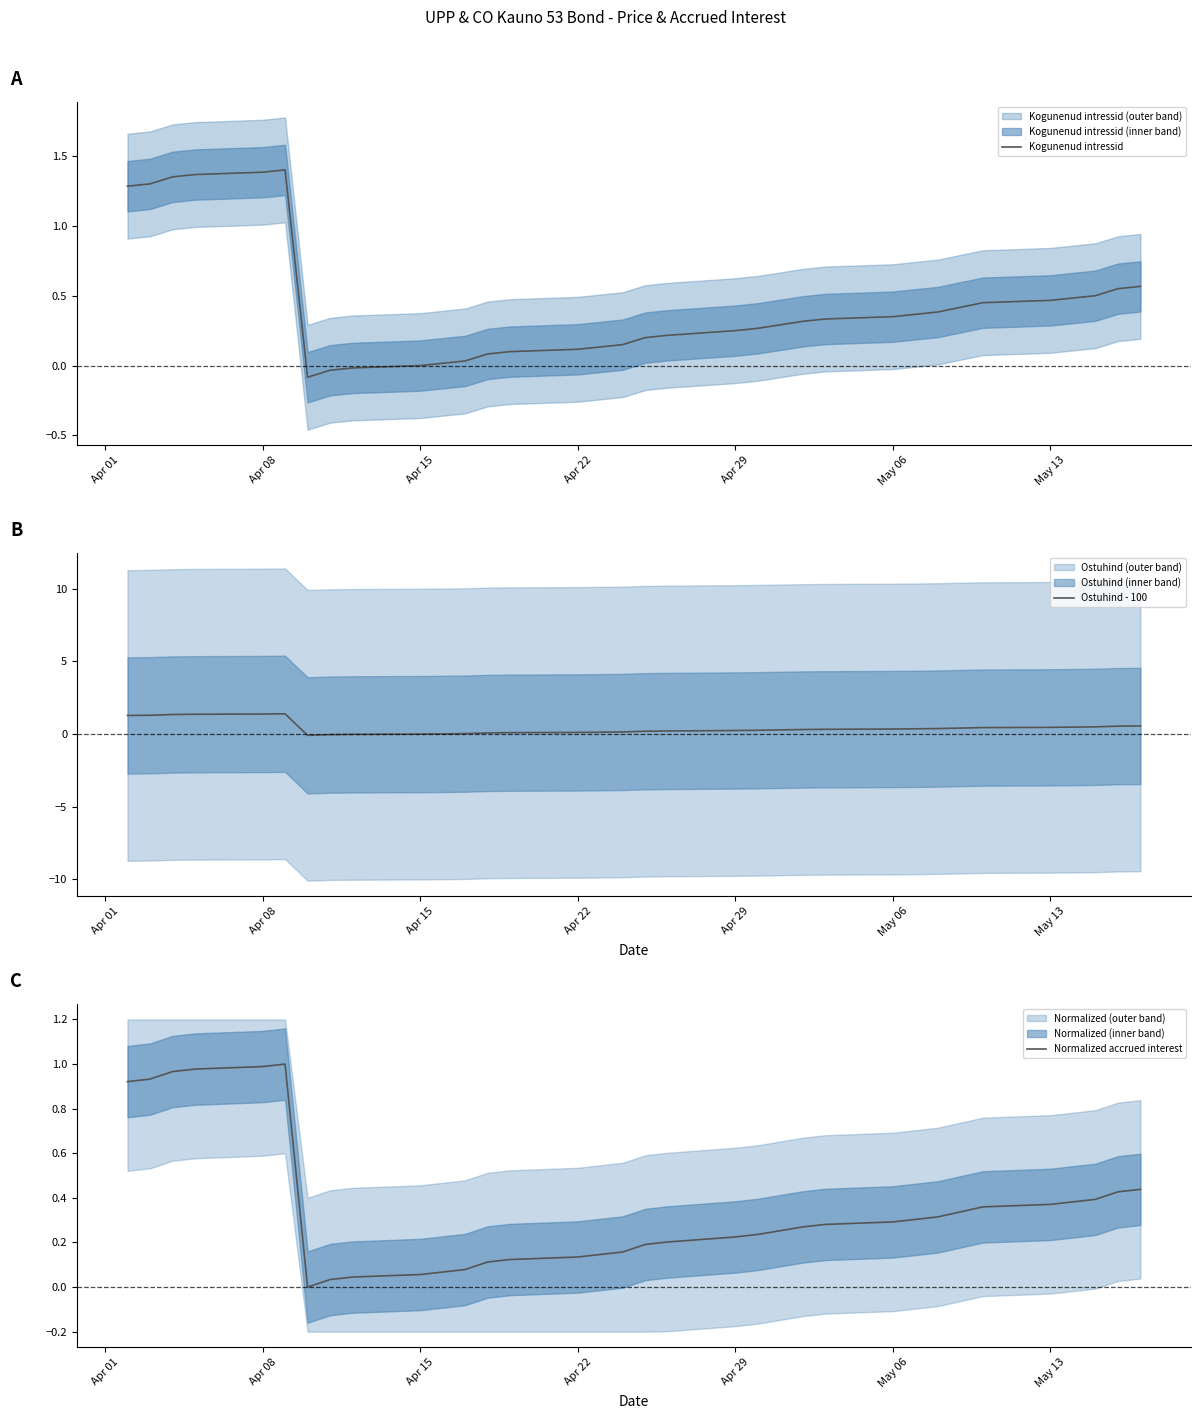

The value of Normalized accrued interest at 22 is 0.1. True or false?

False